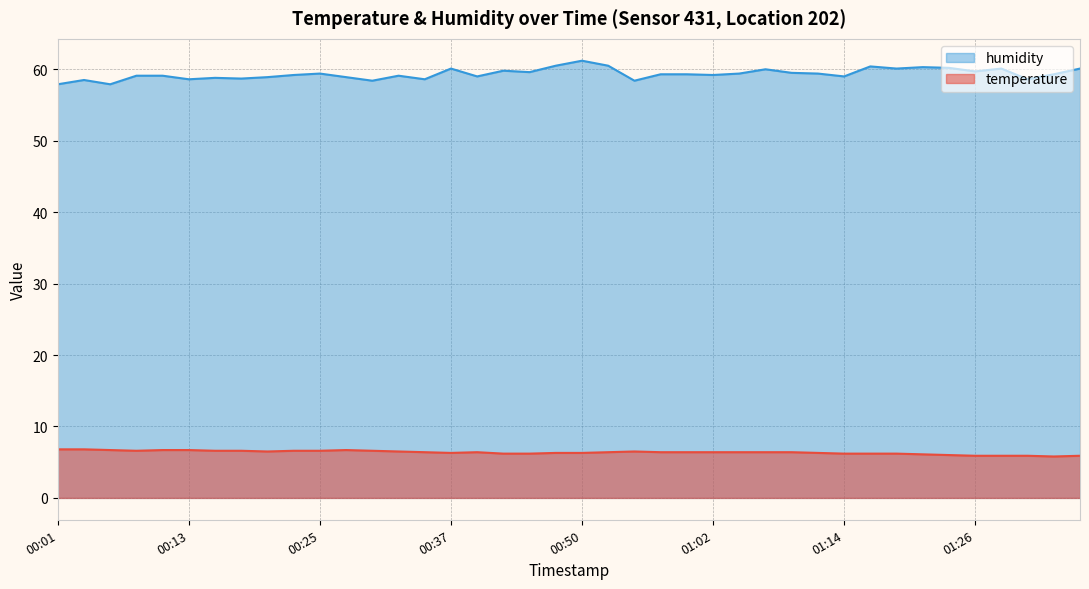

How many lines are shown in the chart?

2